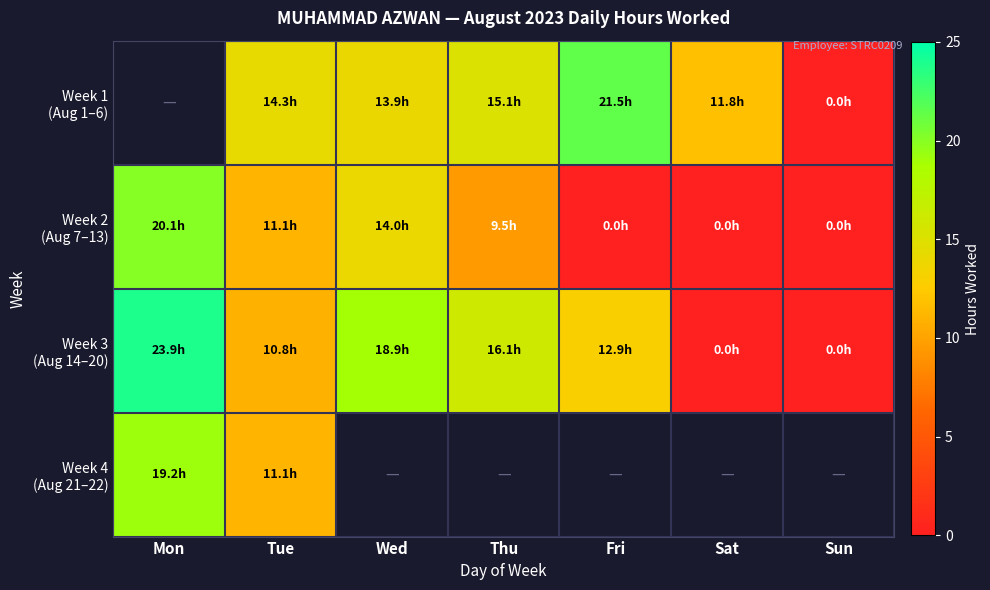

How many values in the Week 1 (Aug 1–6) series are below 11?

1